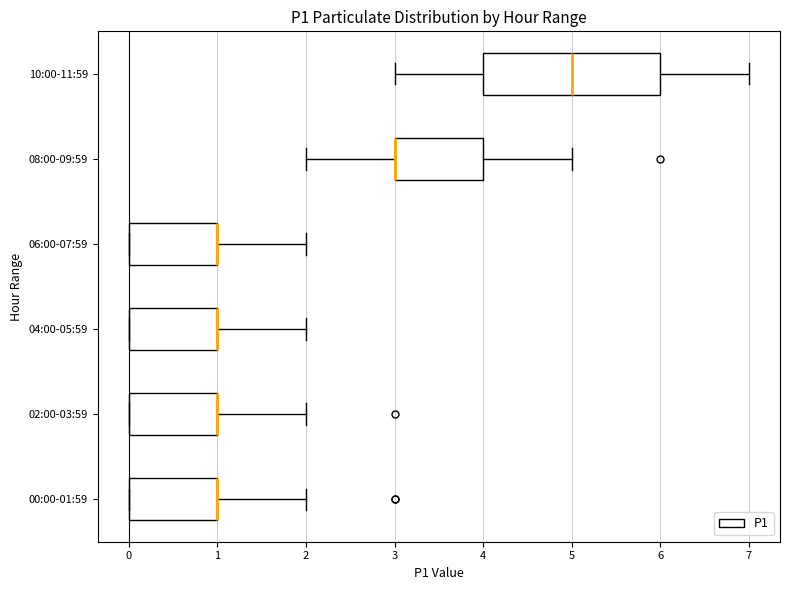

Reading bottom to top, transcribe this box plot: for each box, give where its median line is, the range the box spans, and where its two whiskers end, as read against the x-axis. The values are not printed on the chart, so give them approximately, as read against the axis.

00:00-01:59: median 1 (drawn on the box's right edge), box 0 to 1, whiskers 0 to 2
02:00-03:59: median 1 (drawn on the box's right edge), box 0 to 1, whiskers 0 to 2
04:00-05:59: median 1 (drawn on the box's right edge), box 0 to 1, whiskers 0 to 2
06:00-07:59: median 1 (drawn on the box's right edge), box 0 to 1, whiskers 0 to 2
08:00-09:59: median 3 (drawn on the box's left edge), box 3 to 4, whiskers 2 to 5
10:00-11:59: median 5, box 4 to 6, whiskers 3 to 7